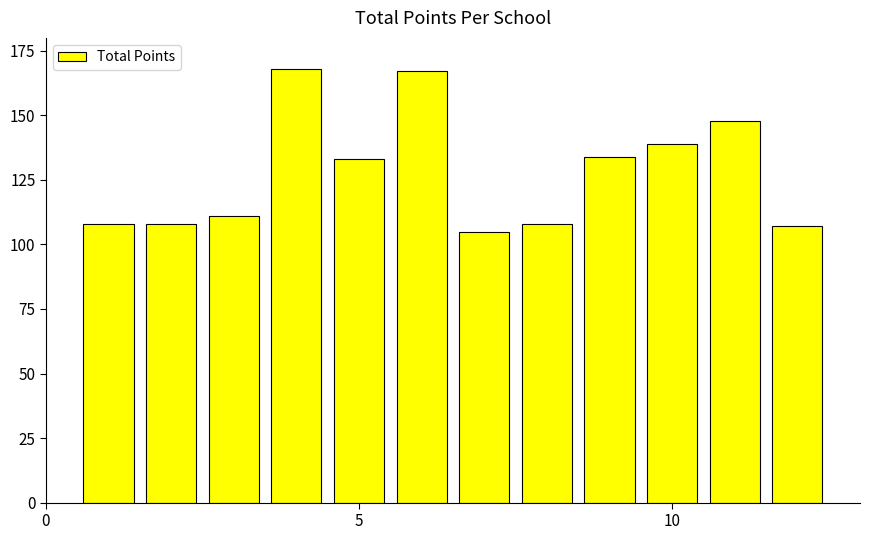

Reading left to right, transcribe all the data shown in this chart.

108	108	111	168	133	167	105	108	134	139	148	107